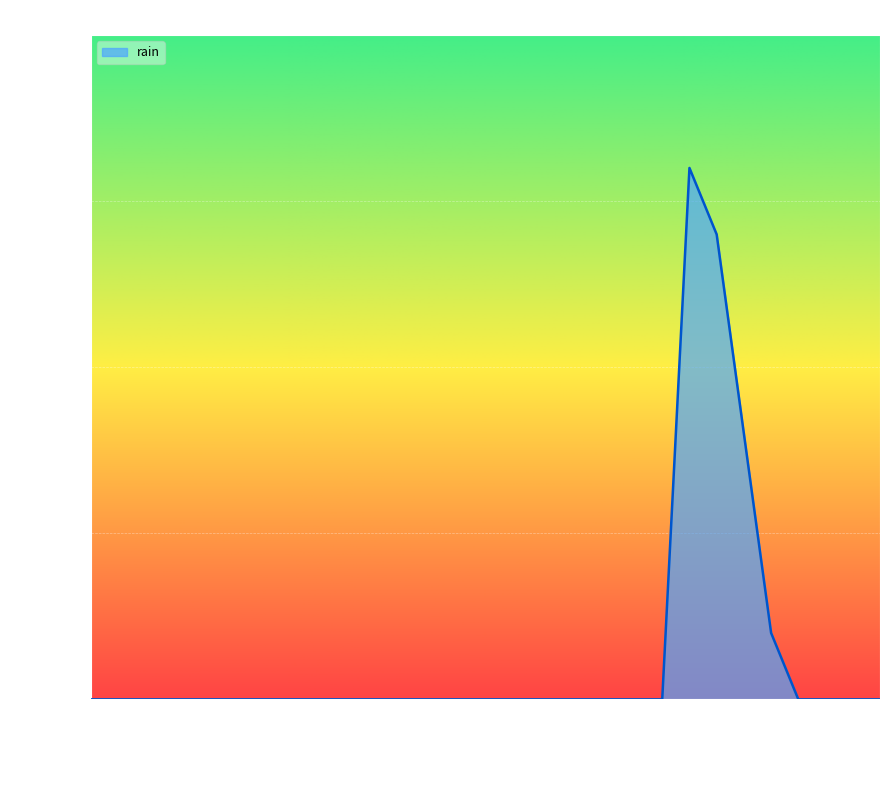

What is the difference between the maximum and minimum values?

1.6